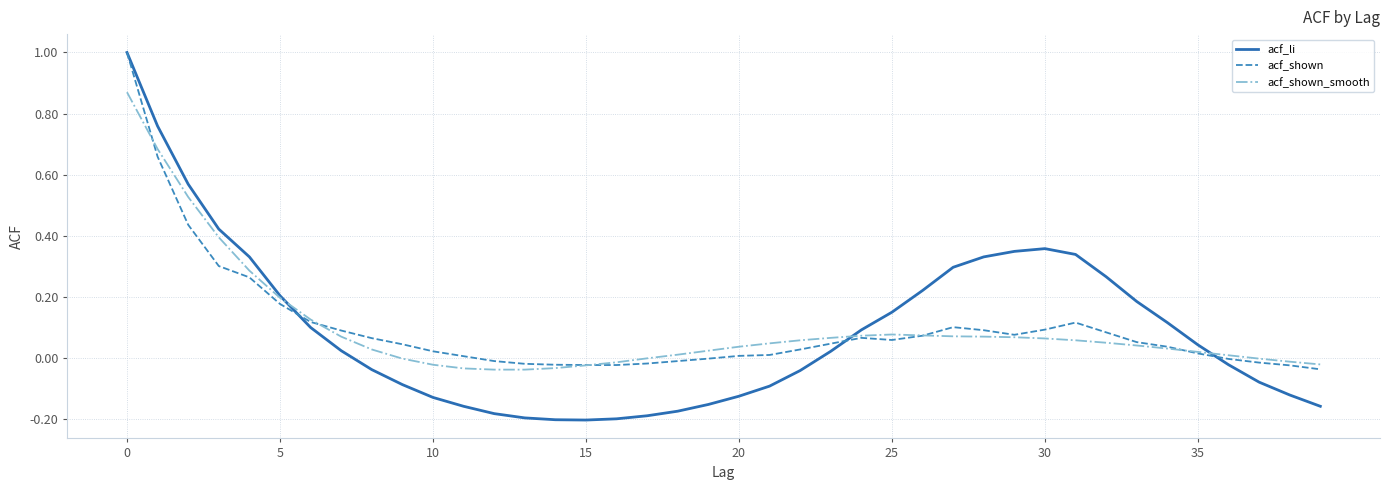

How many series are shown in this chart?

3